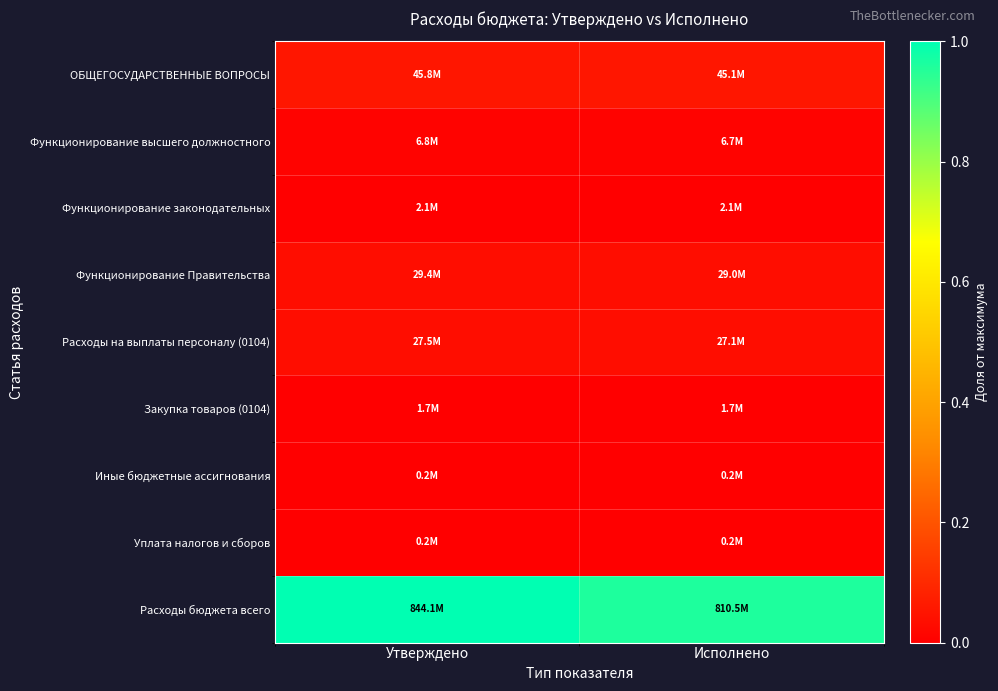

At how many categories does at least one series exceed 0?

2